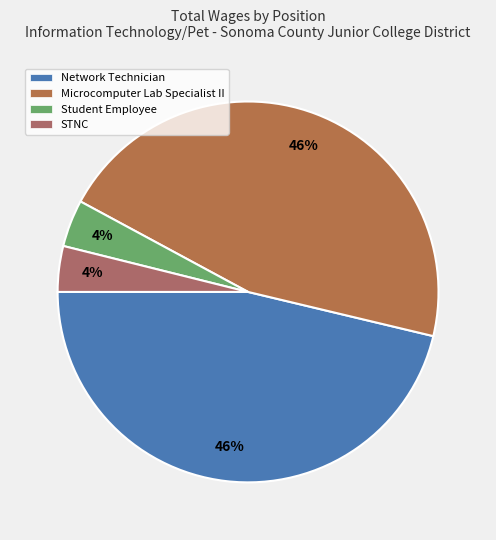

Which has a higher value, Microcomputer Lab Specialist II or Network Technician?

Network Technician